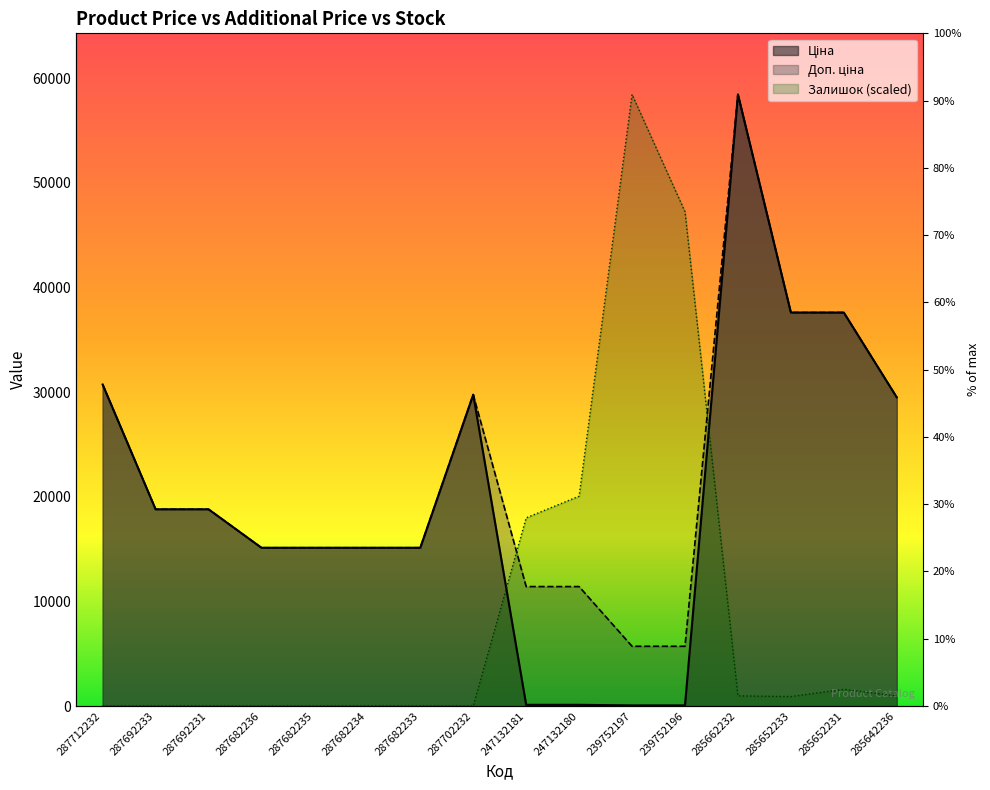

Between which two adjacent categories do Залишок and Доп. ціна first intersect?

287702232 and 247132181